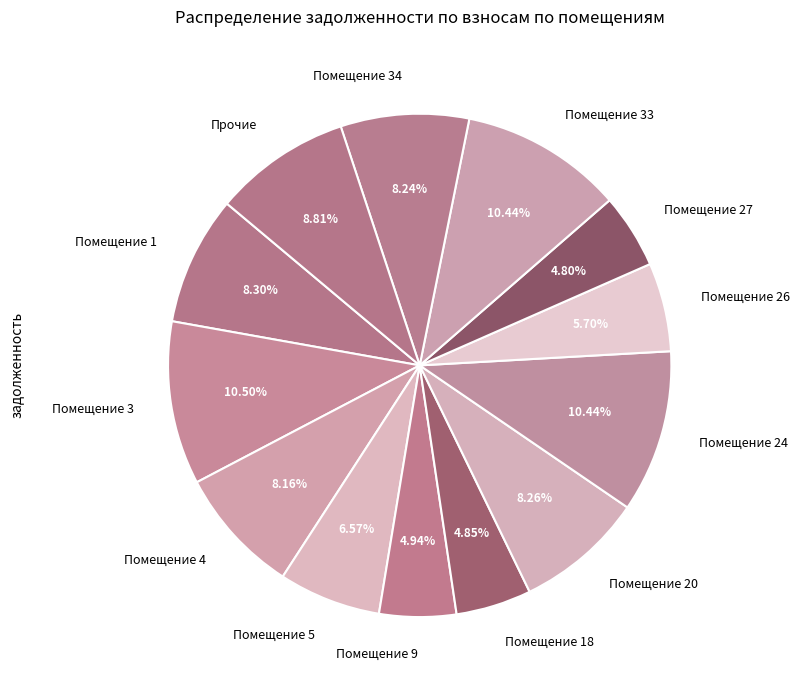

Do Помещение 3 and Помещение 4 together represent more than half of the pie?

No